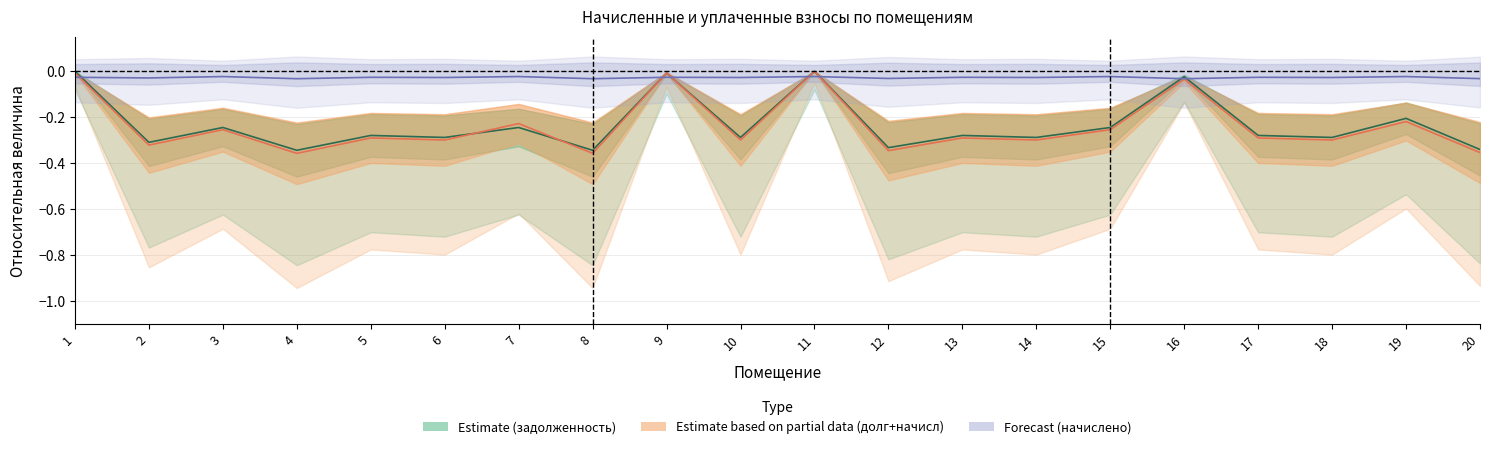

True or false: начислено has more than 1 interior local peaks.

True